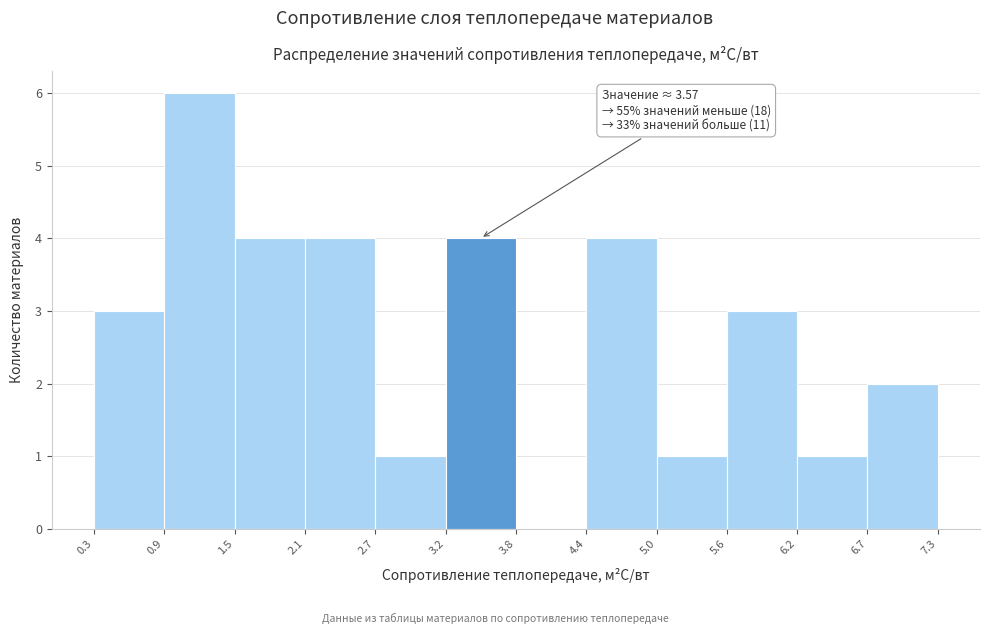

Which range on the x-axis has the tallest bar?

0.9 to 1.5